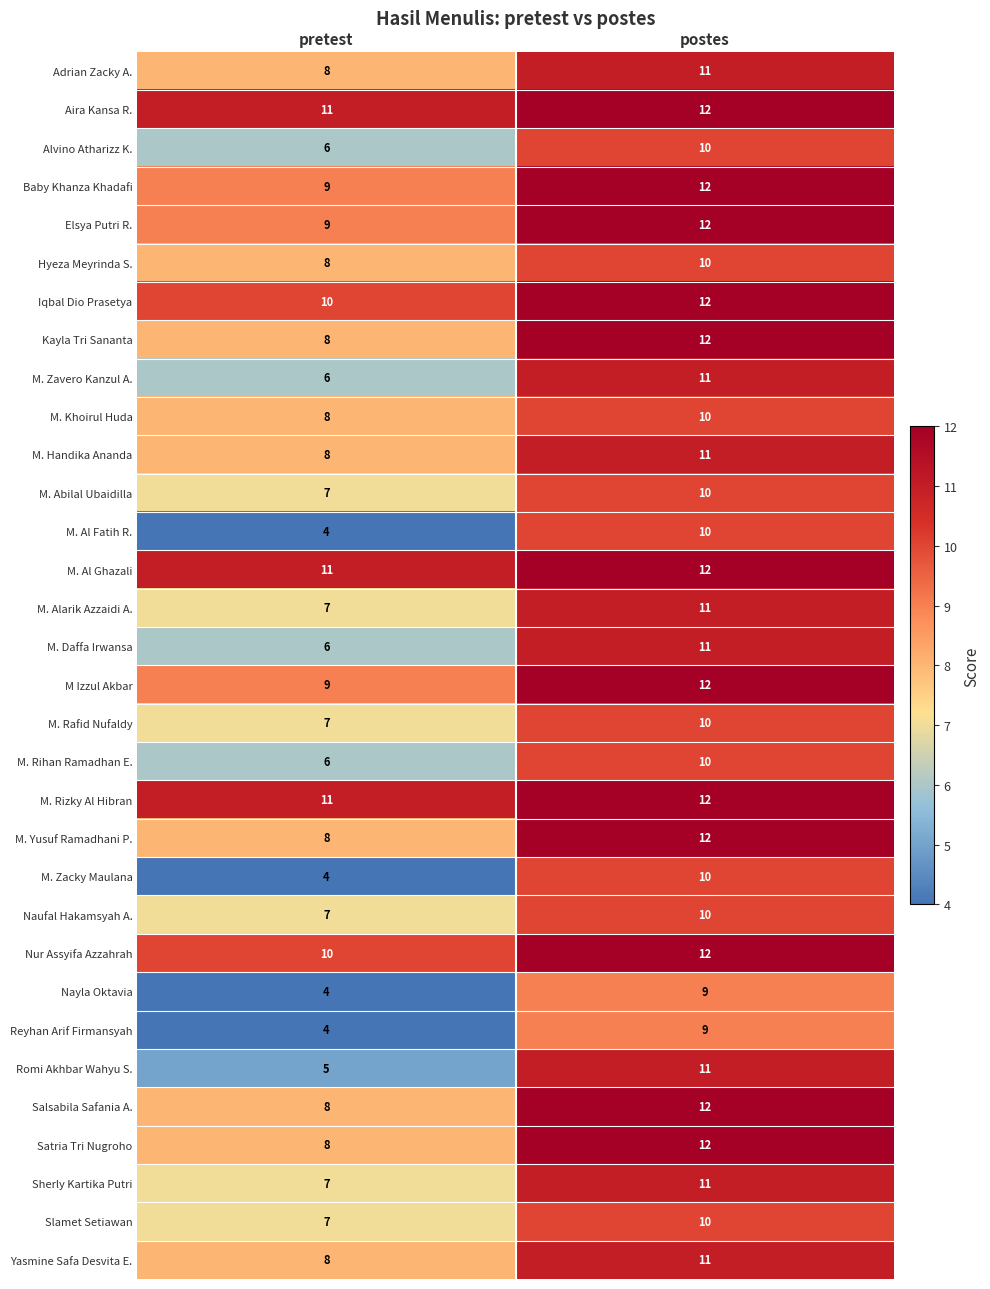

Is it true that Baby Khanza Khadafi equals 9 at pretest?

True